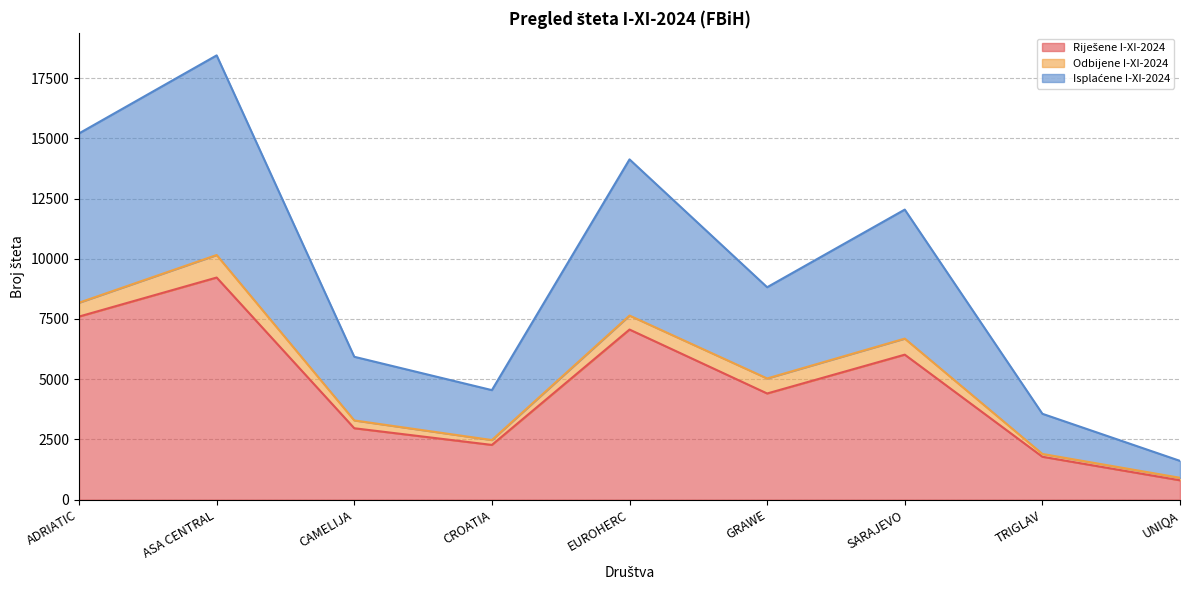

What is the average value of the Riješene I-XI-2024 series?

4682